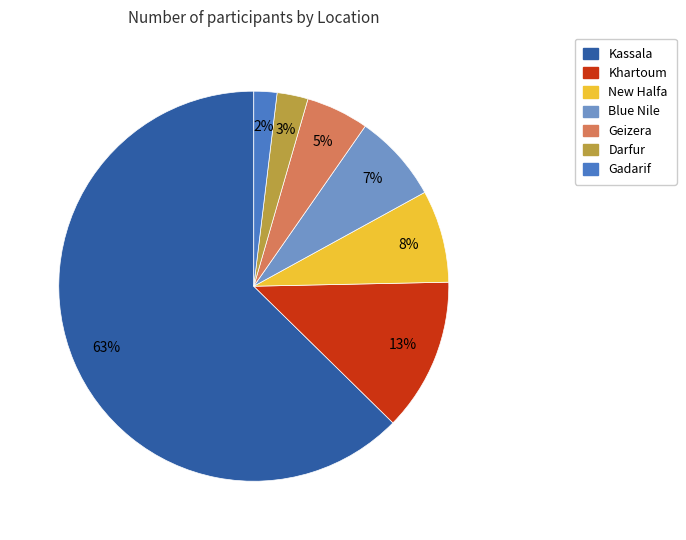

How many slices are in this pie chart?

7